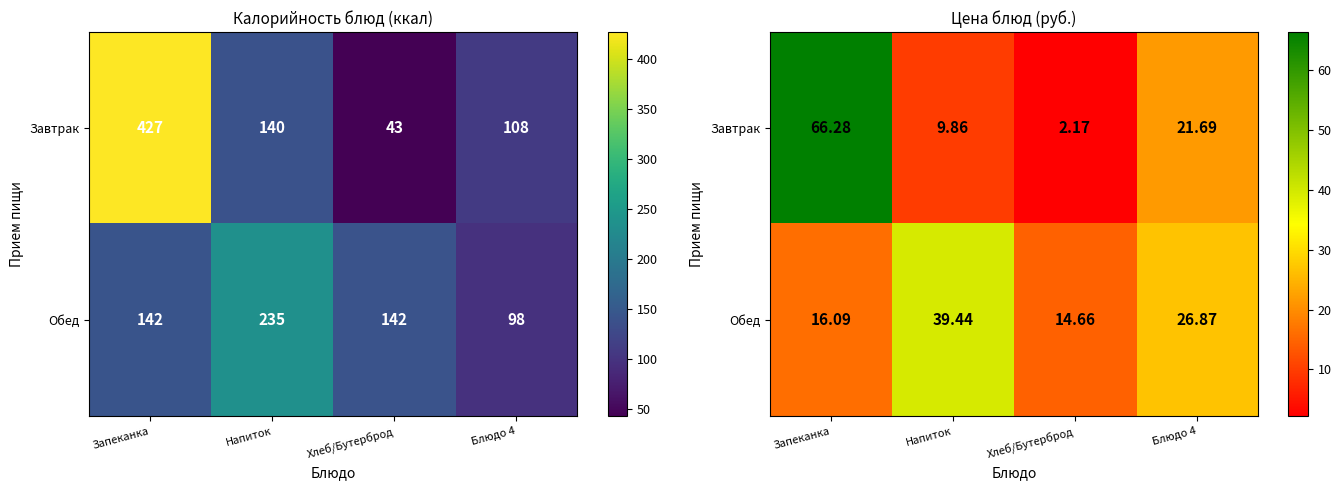

Rank the series by their average value, from highest to lowest.

Завтрак, Обед